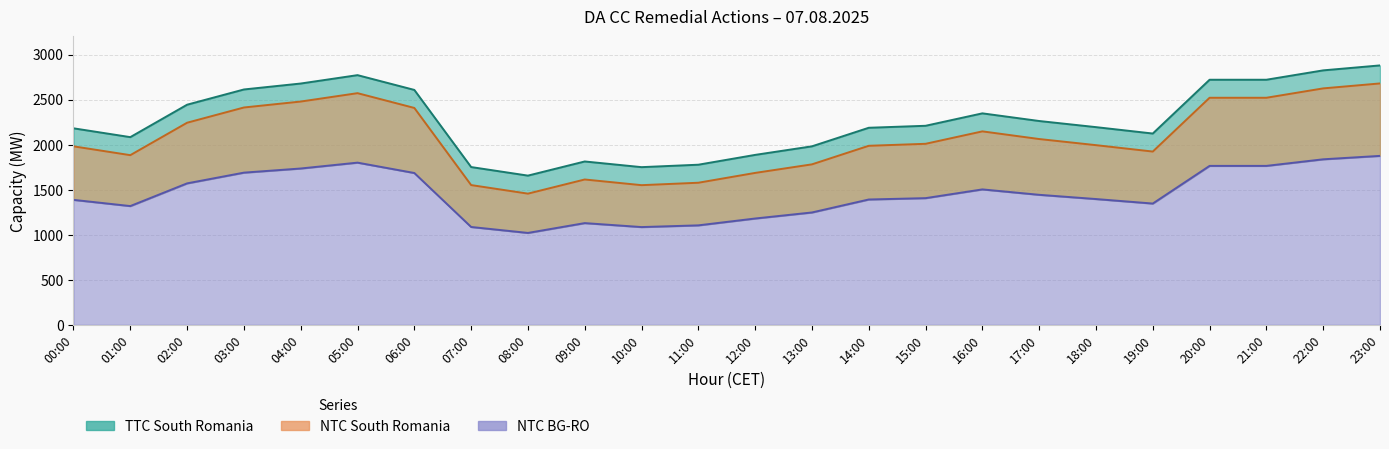

What is the total value across all series at 10:00?

4385